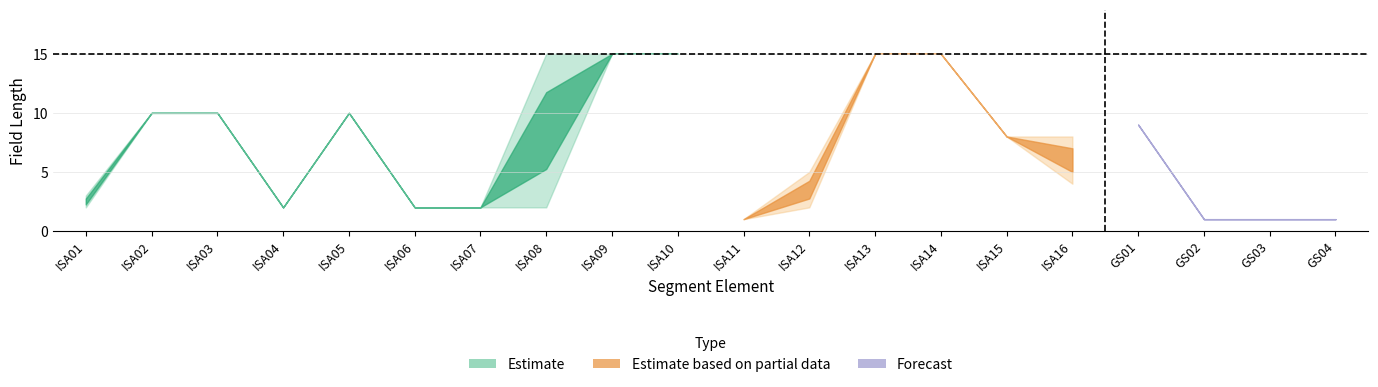

How many data points in Minimum are less than 4?

10